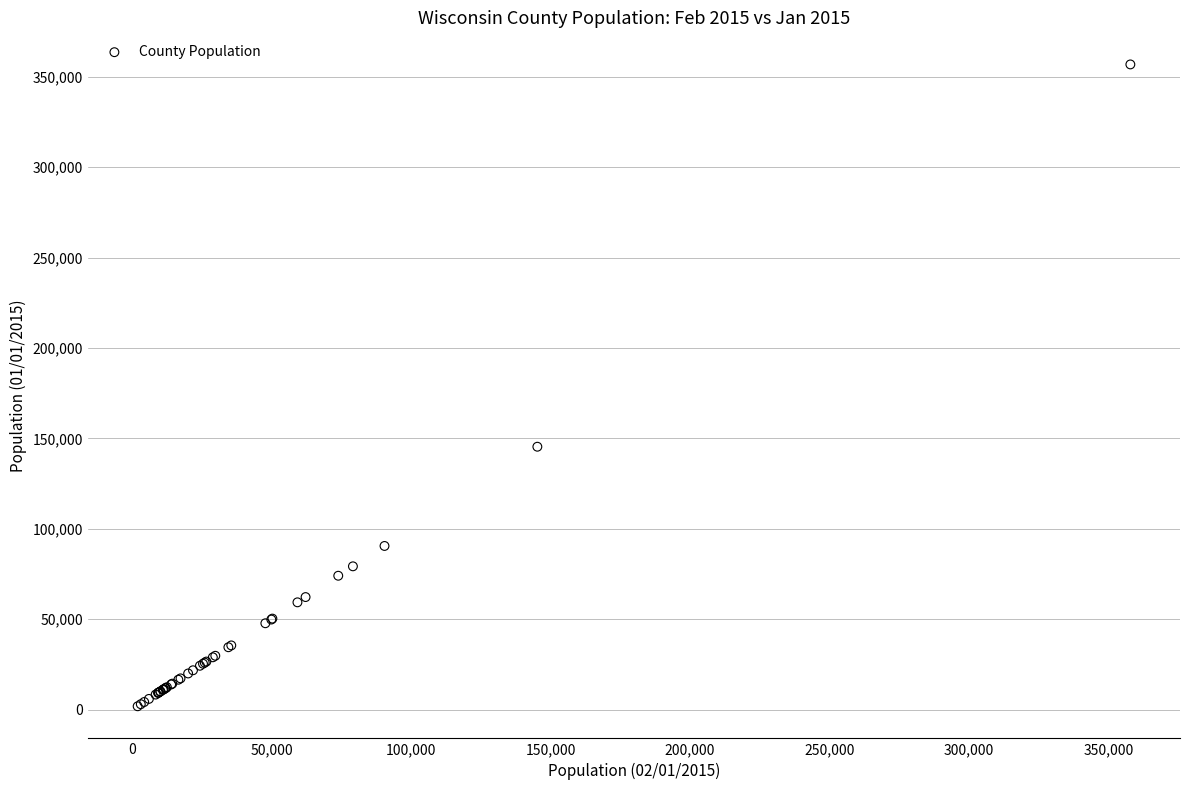

What Y value in the scatter plot is closest to 179328?

145394